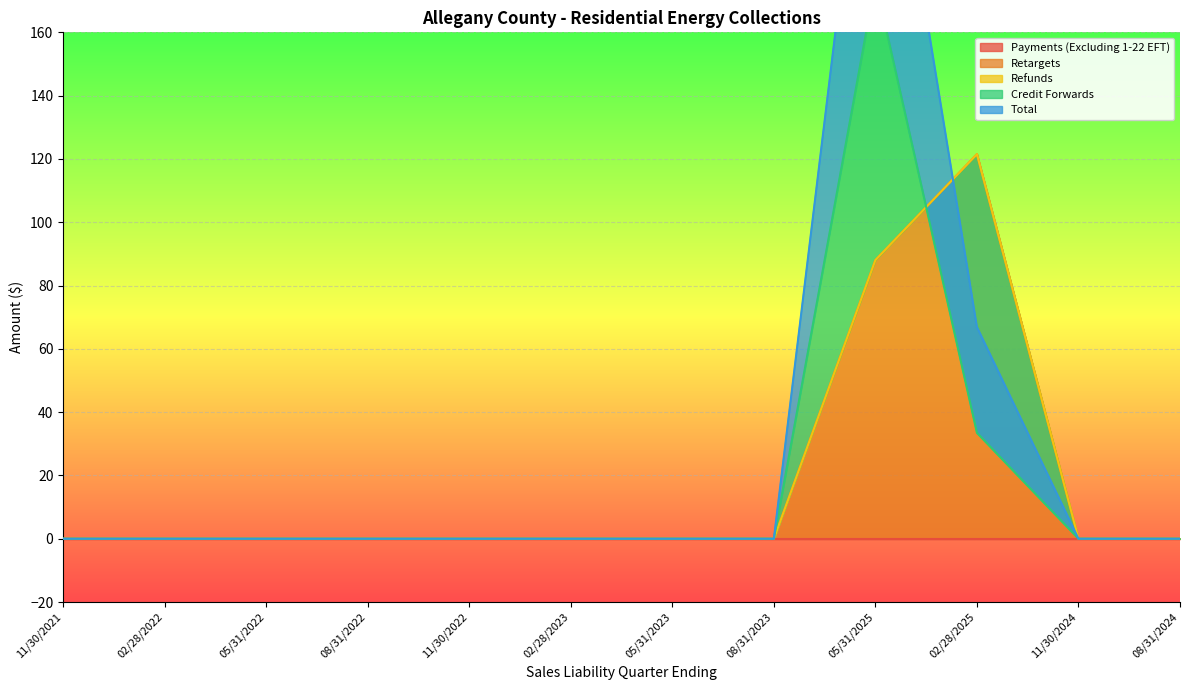

What is the label of the 1st point from the right?

08/31/2024